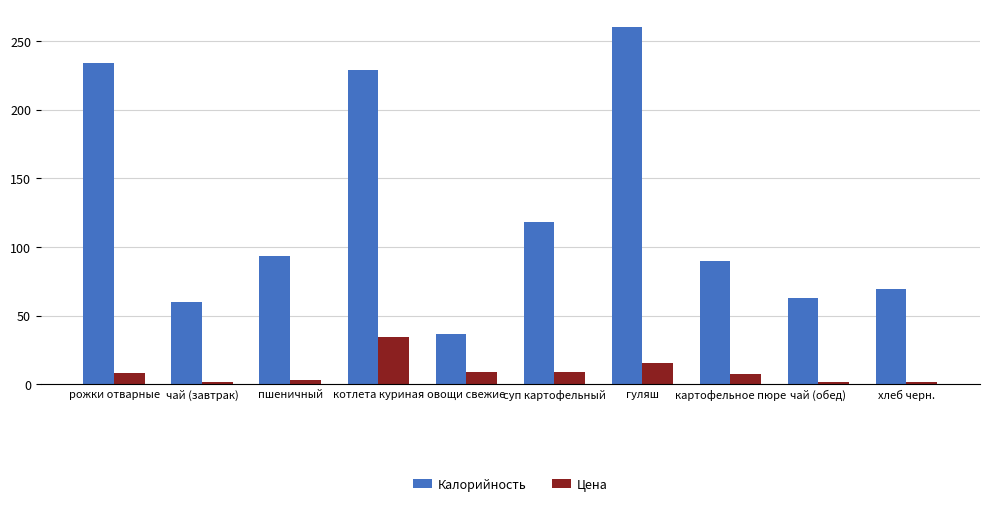

Which series has the largest total across all categories?

Калорийность